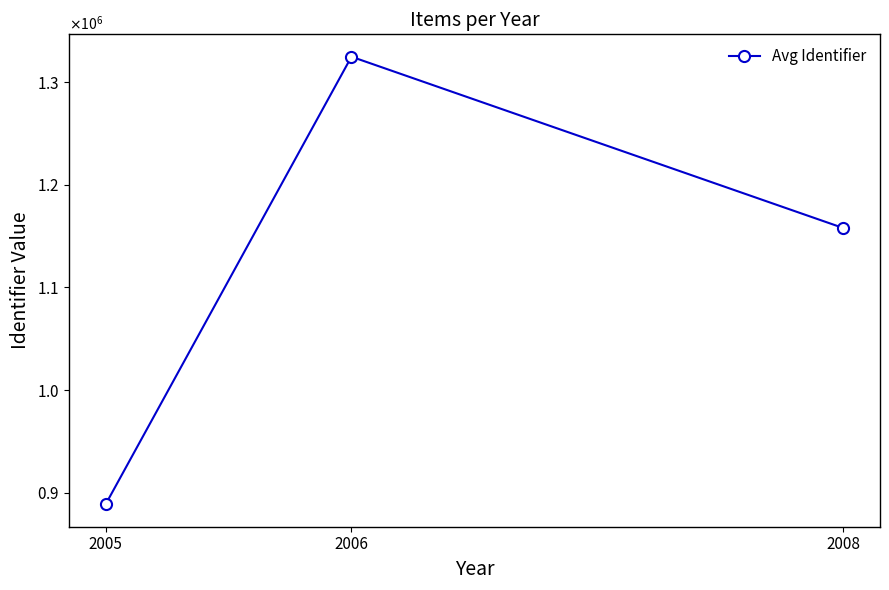

Is this an area chart (filled region under the line)?

No